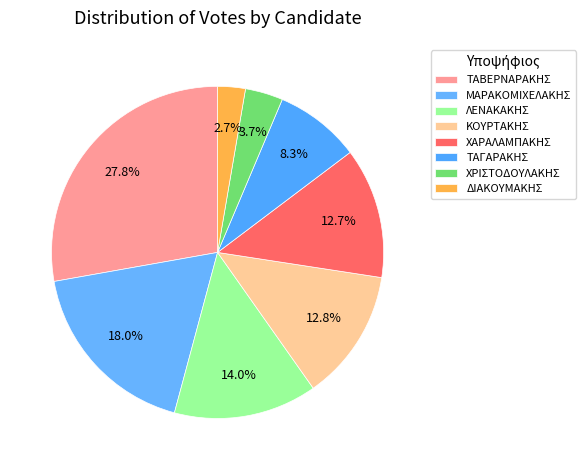

How many slices are in this pie chart?

8